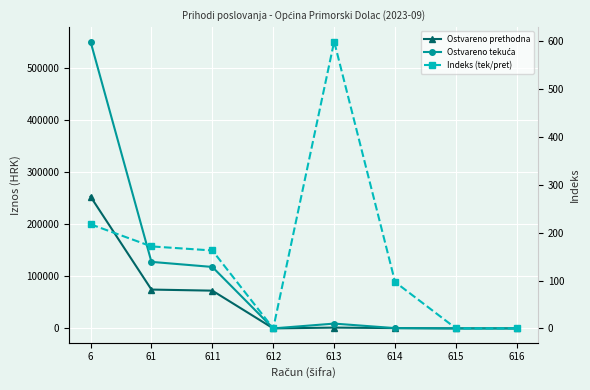

What is the difference between the second highest and minimum values in the Ostvareno prethodna series?

74441.2